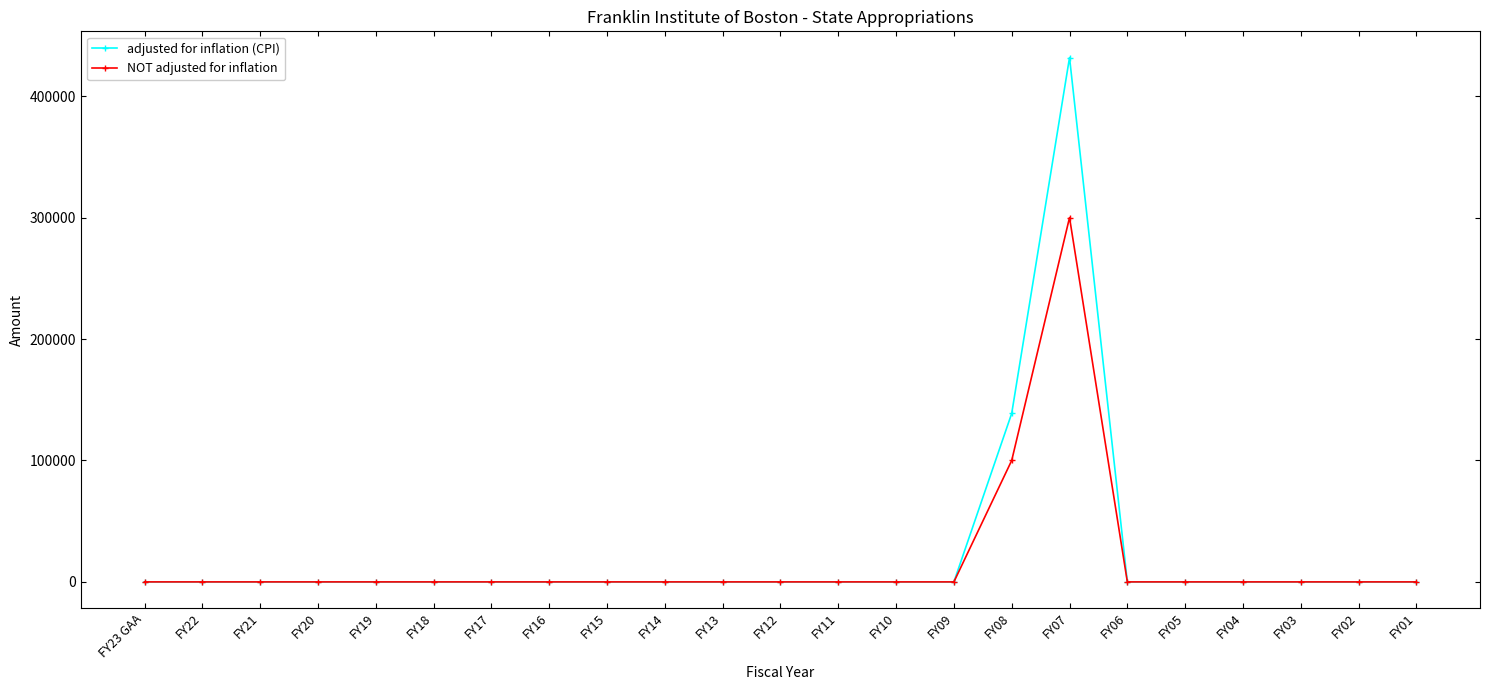

How many distinct data groups are displayed?

2